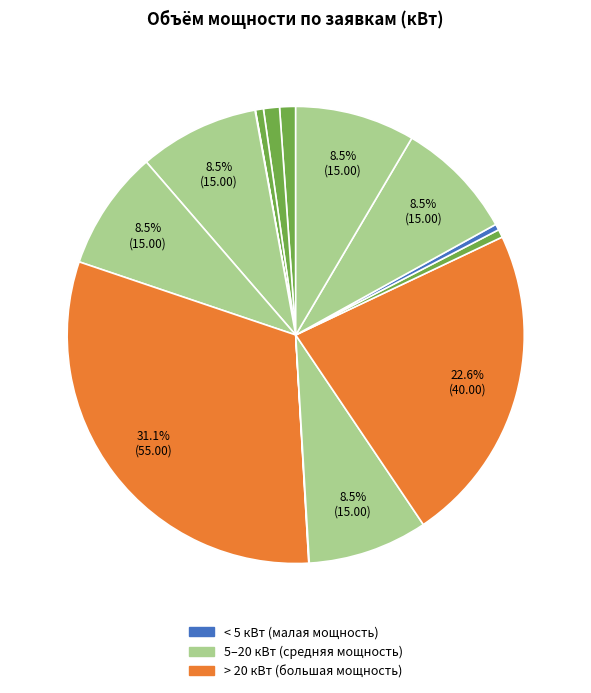

Which category has the biggest portion of the pie?

Металлургов (Т-4-031)